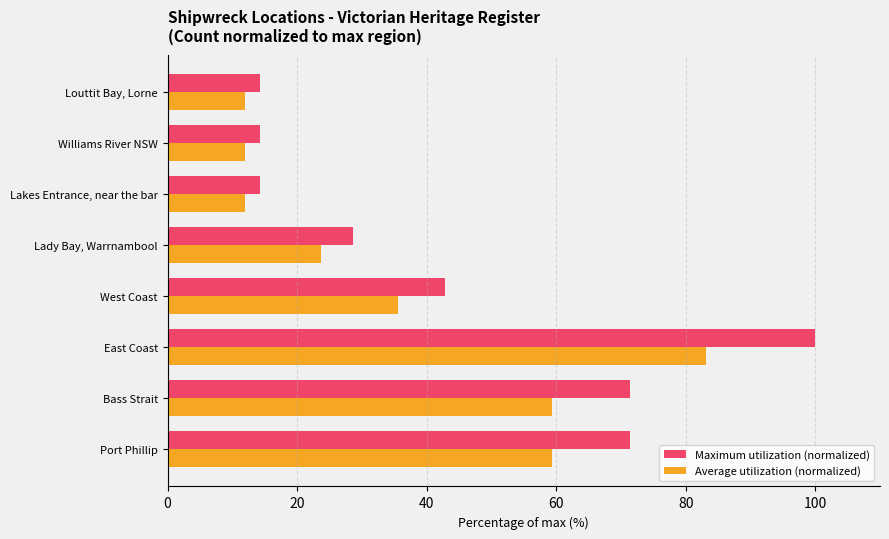

What is the sum of all Maximum utilization (normalized) values?

357.1